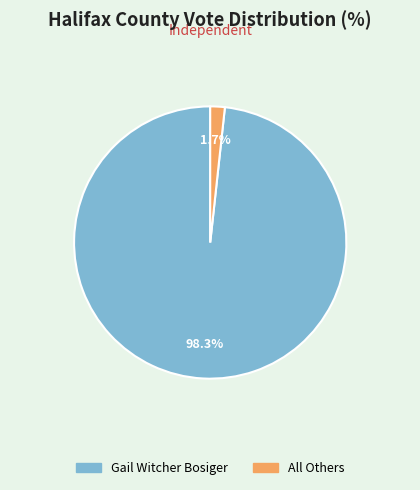

Count the number of slices in the pie.

2